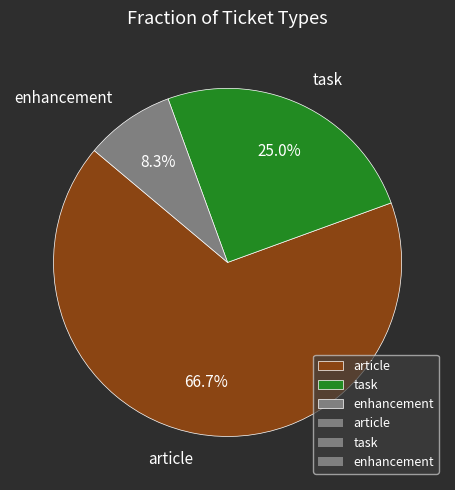

Rank the categories by value from lowest to highest.

enhancement, task, article